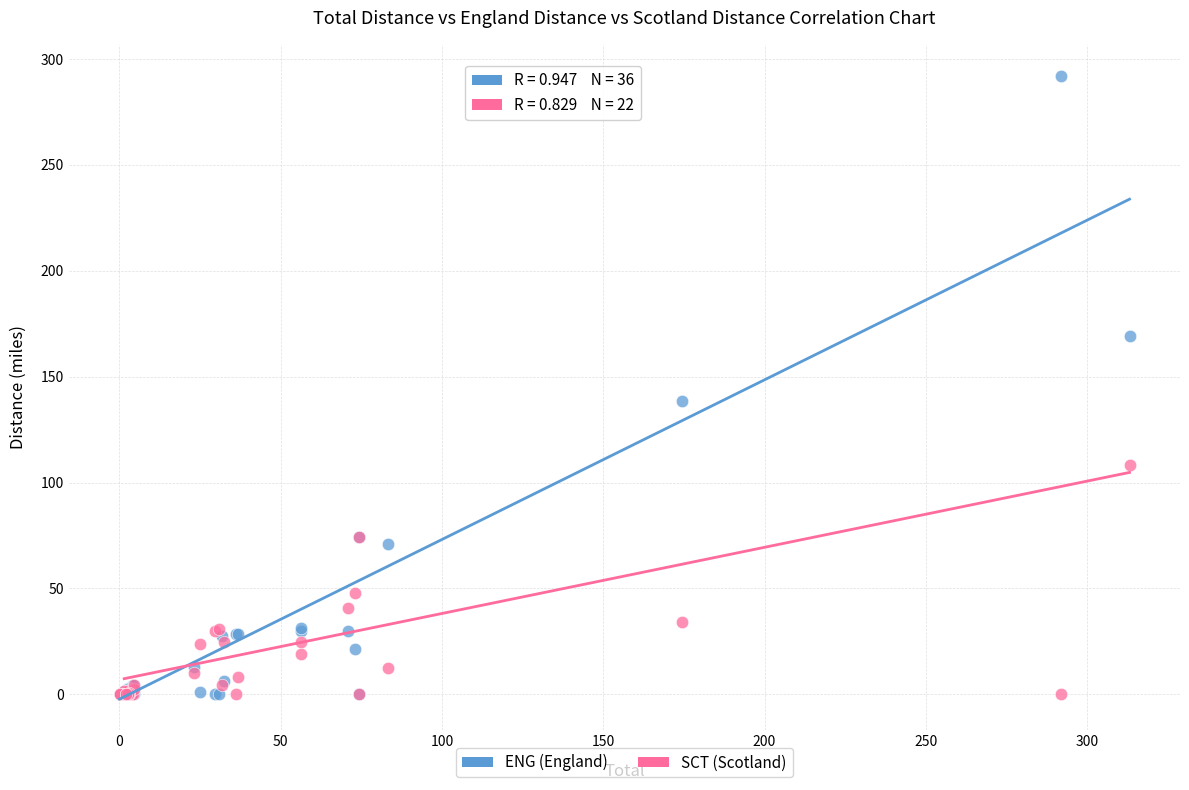

Which series contains the highest Y value?

ENG (England)